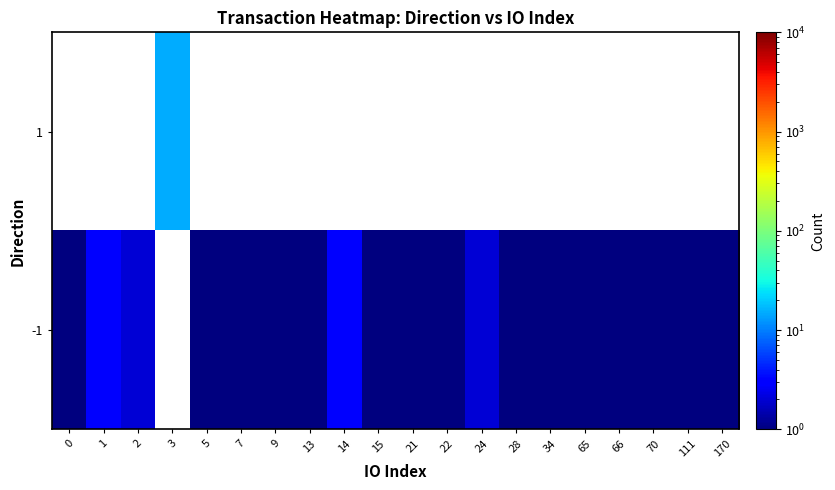

What is the spread (max minus min) of values at 9?

1